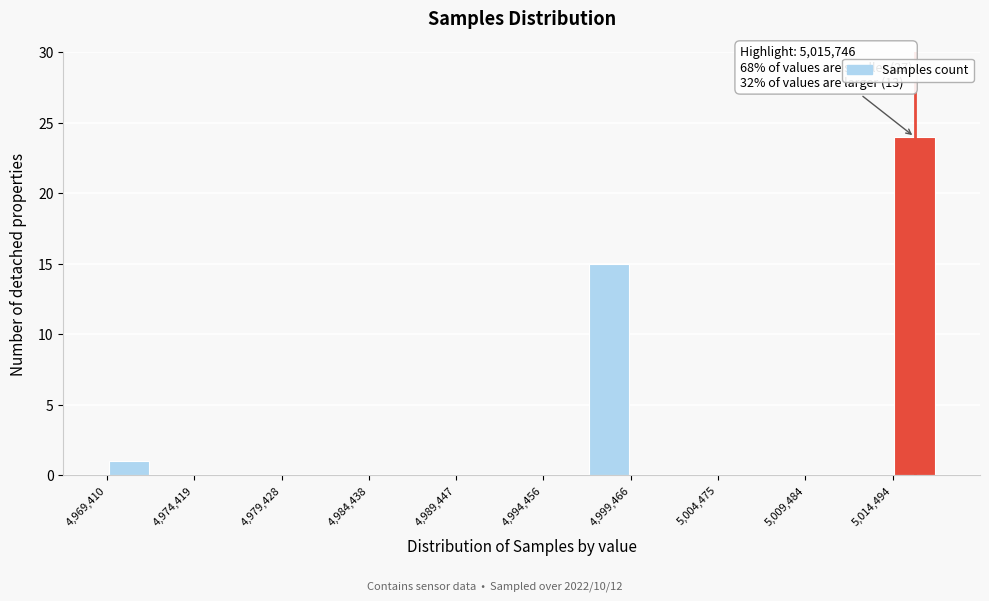

Around what value on the x-axis is the tallest bar? Give the approximate position of its centre, as read against the axis.

5016000